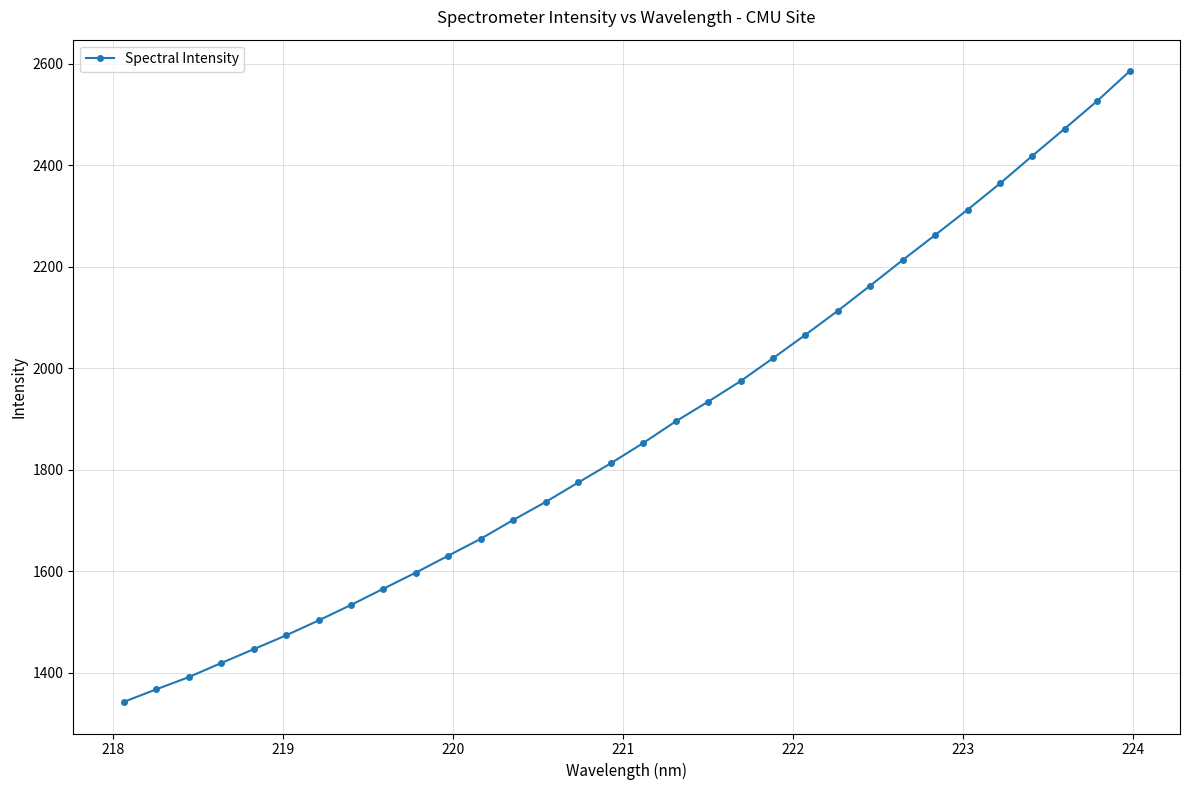

Does the chart have visible grid lines?

Yes